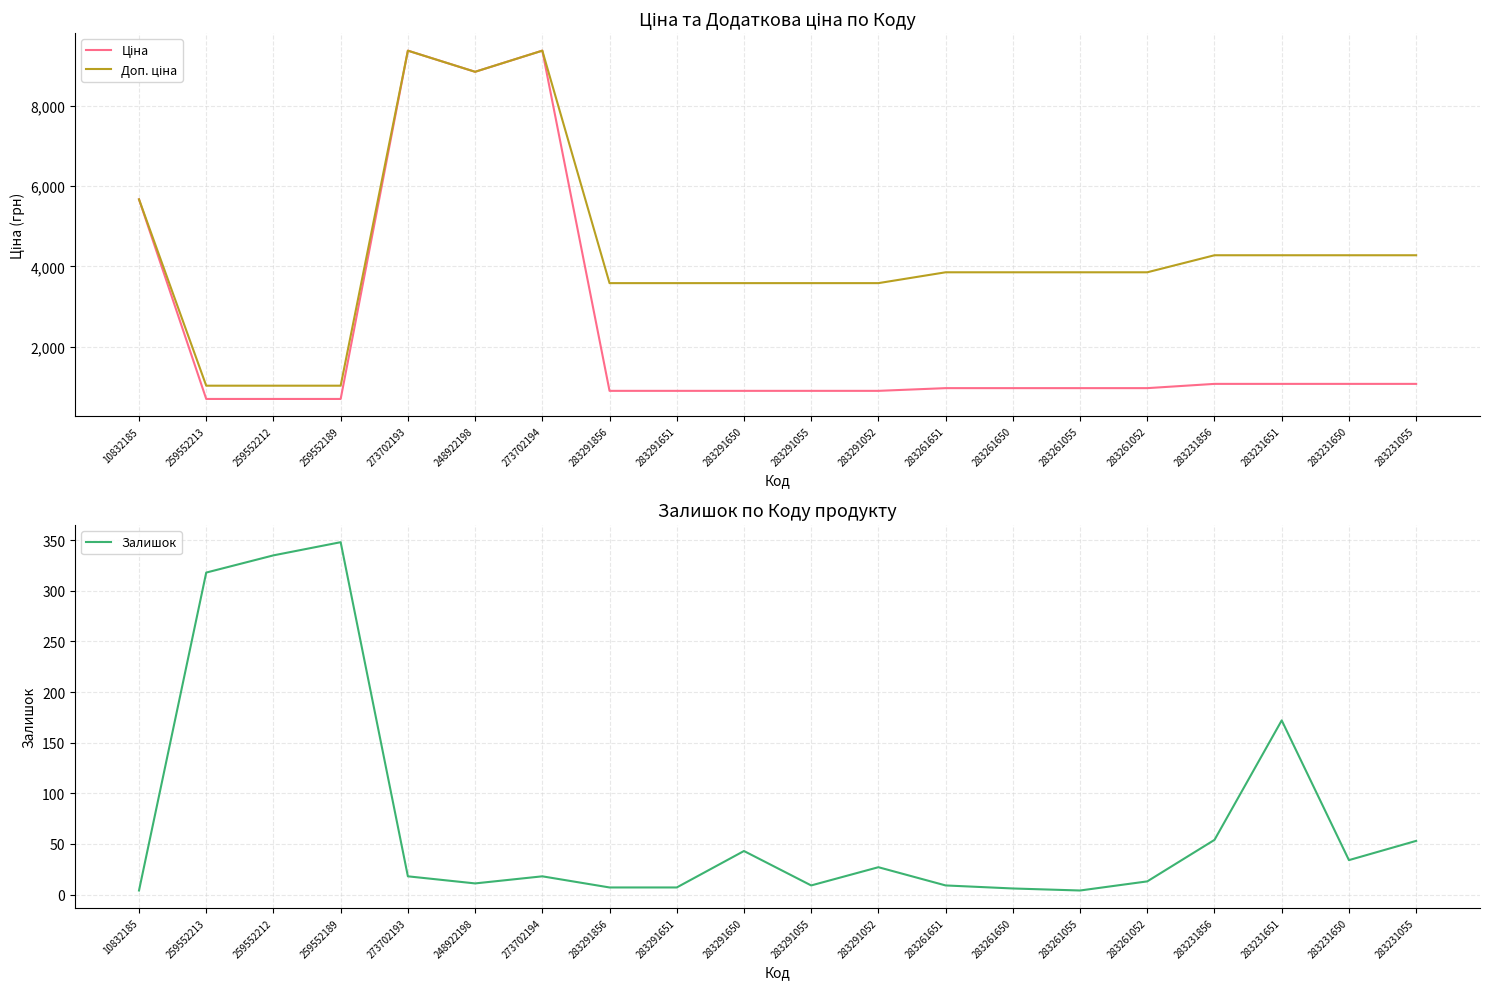

True or false: Залишок and Ціна intersect in this chart.

False